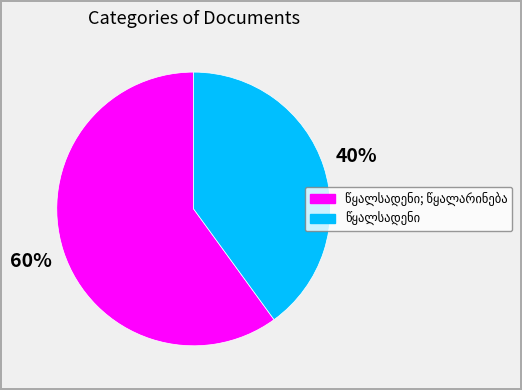

To the nearest percent, what is the difference between the largest and smallest slice percentages?

20%